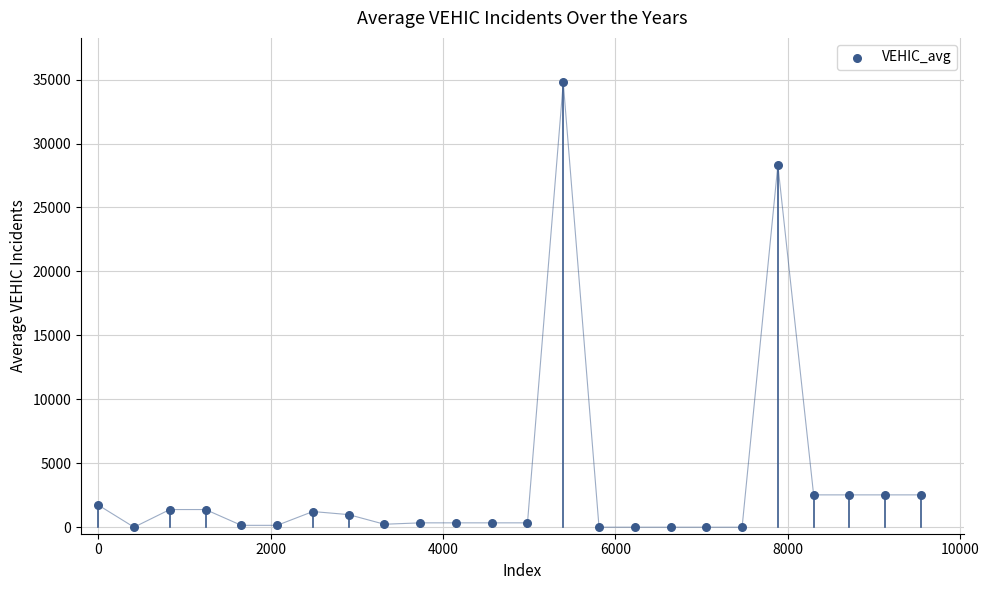

What Y value in the scatter plot is closest to 17394?

28323.4